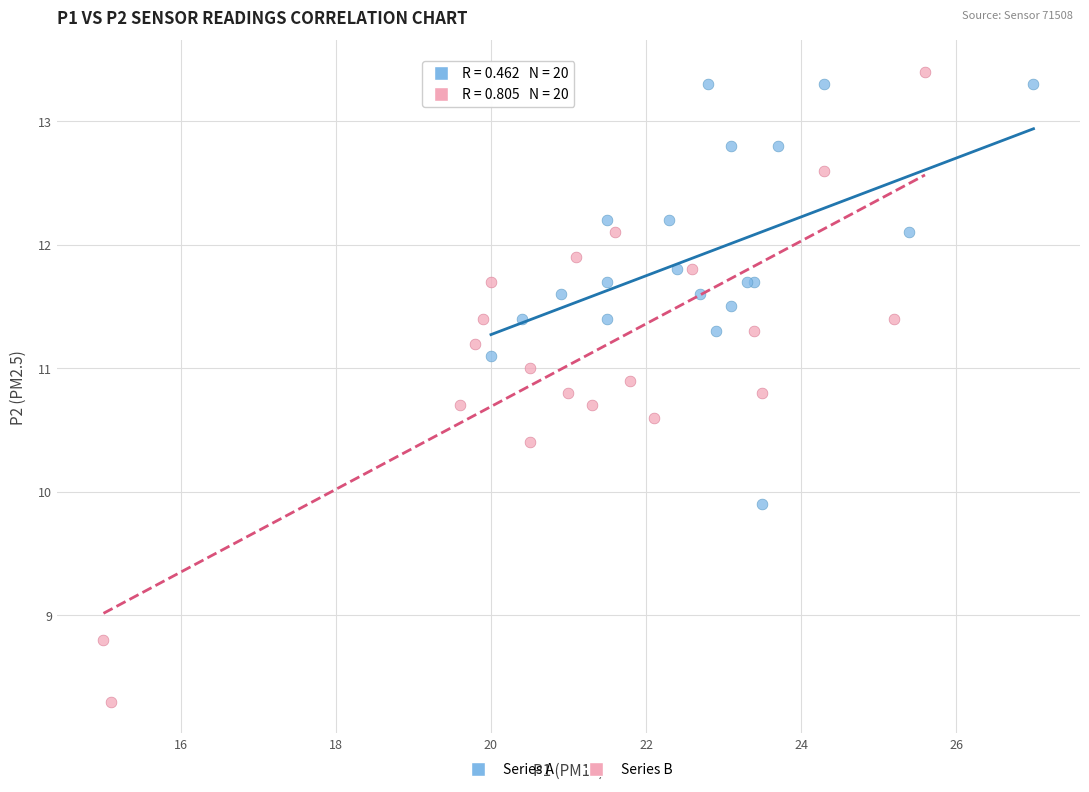

Which series has the largest Y range (max minus min)?

Series B